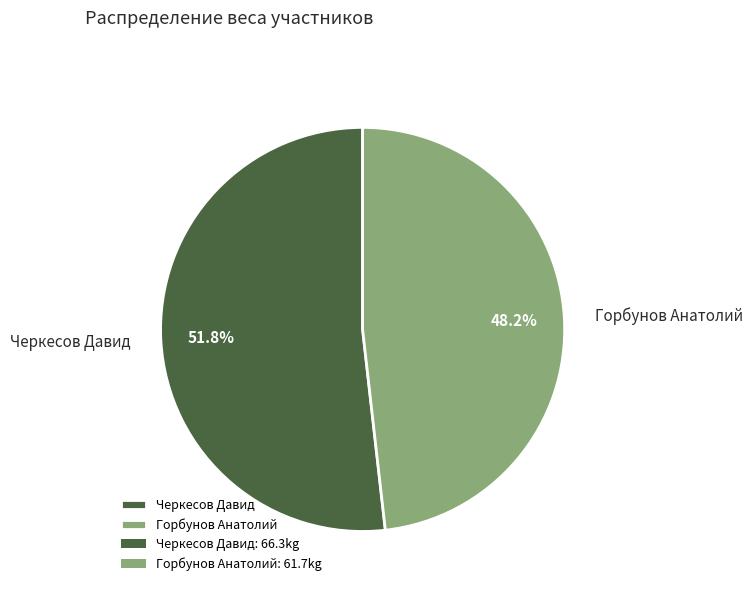

Rank the categories by value from highest to lowest.

Черкесов Давид, Горбунов Анатолий